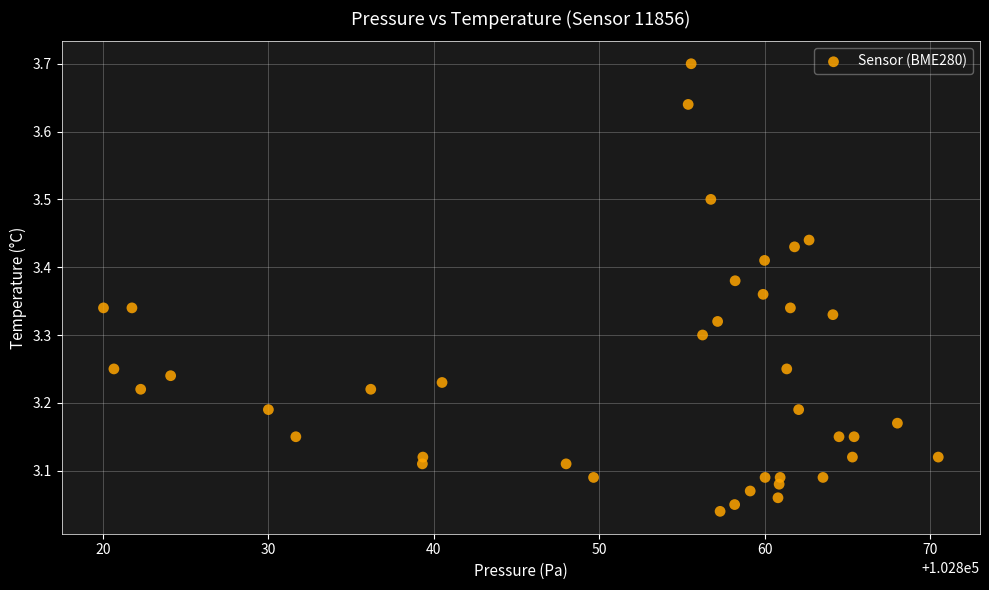

What is the range of X values (max minus min)?

50.5